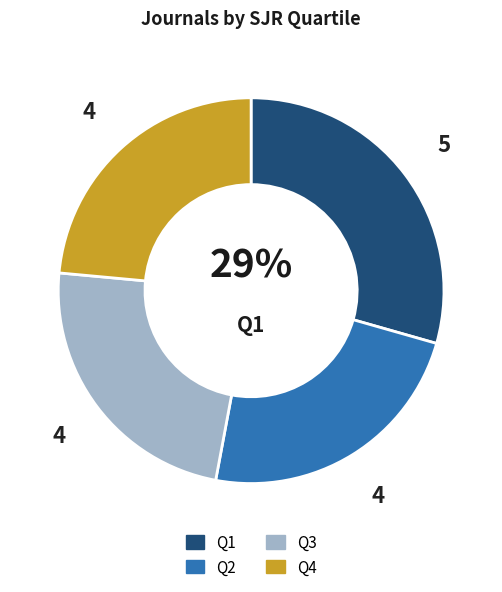

What percentage is the Q3 slice, to the nearest percent?

24%